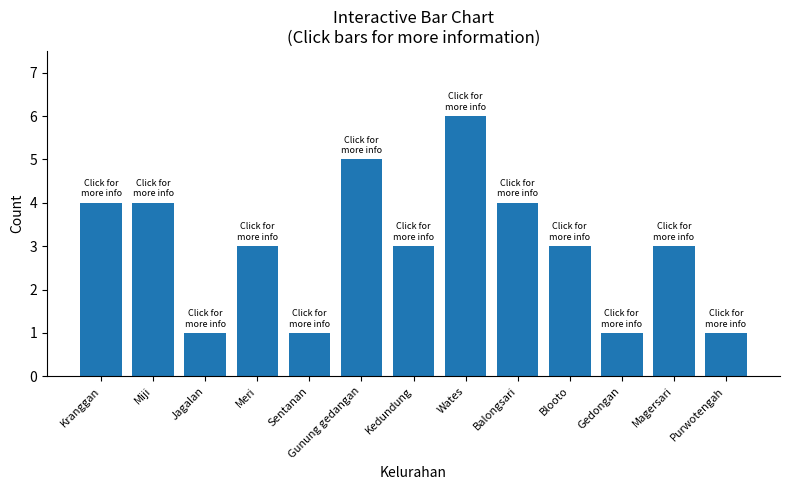

True or false: the data shows 1 at Purwotengah.

True